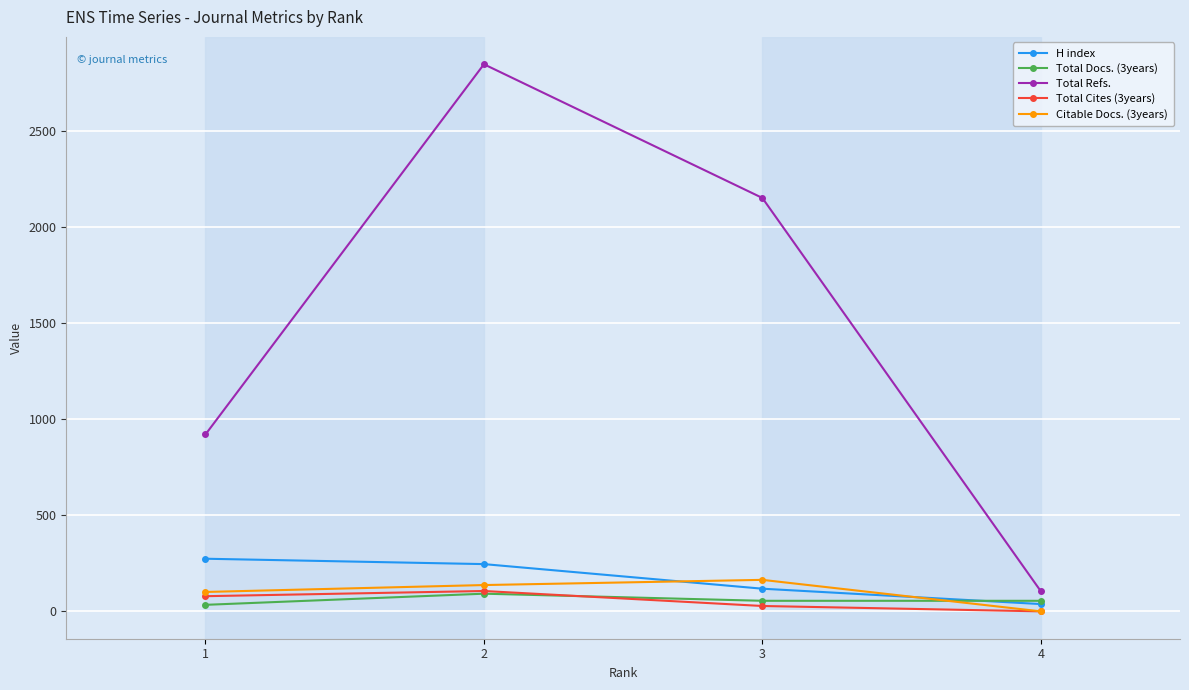

How many values in Total Cites (3years) are above zero?

3